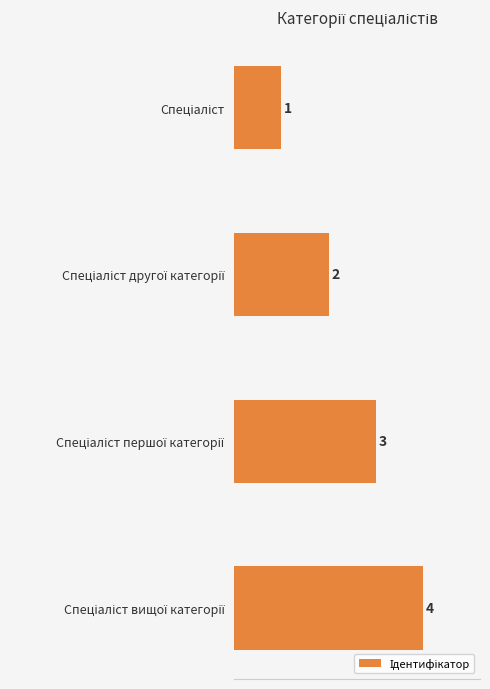

How many values are between 2 and 4?

3